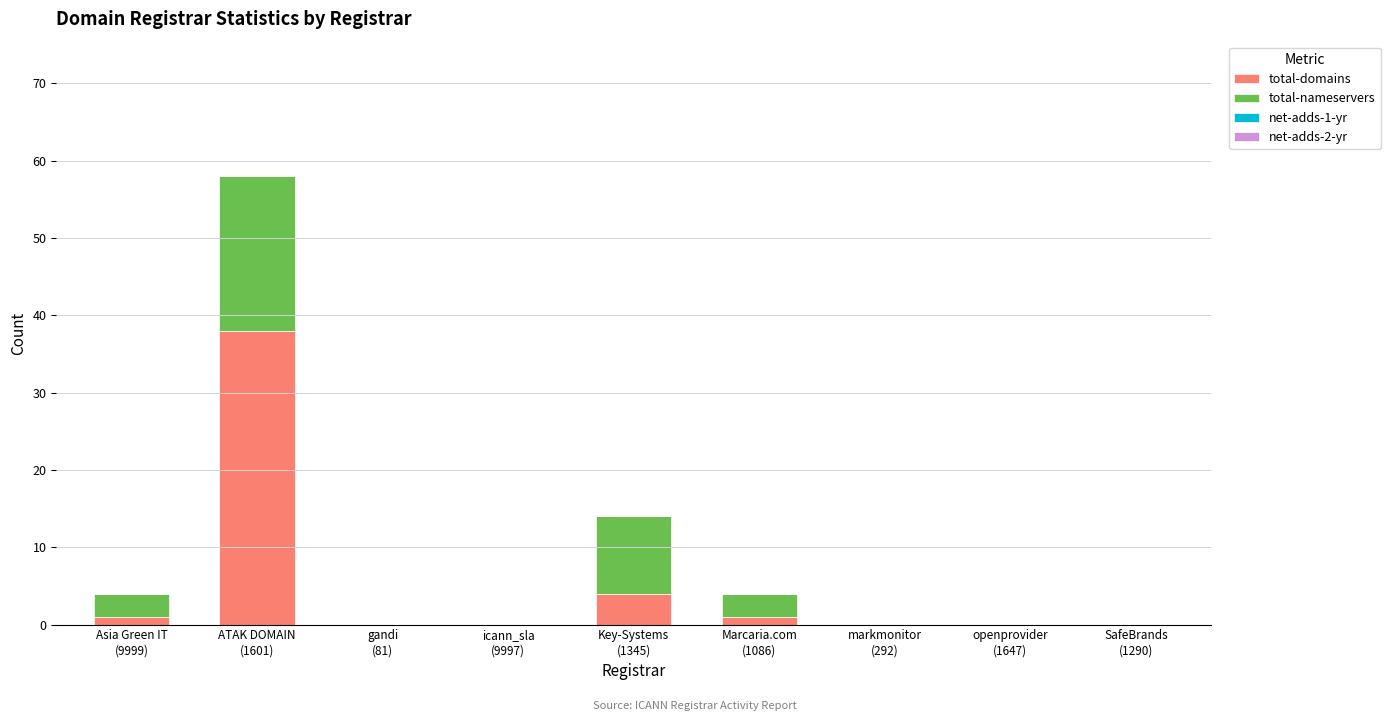

What is the highest value of the total-domains series?

38